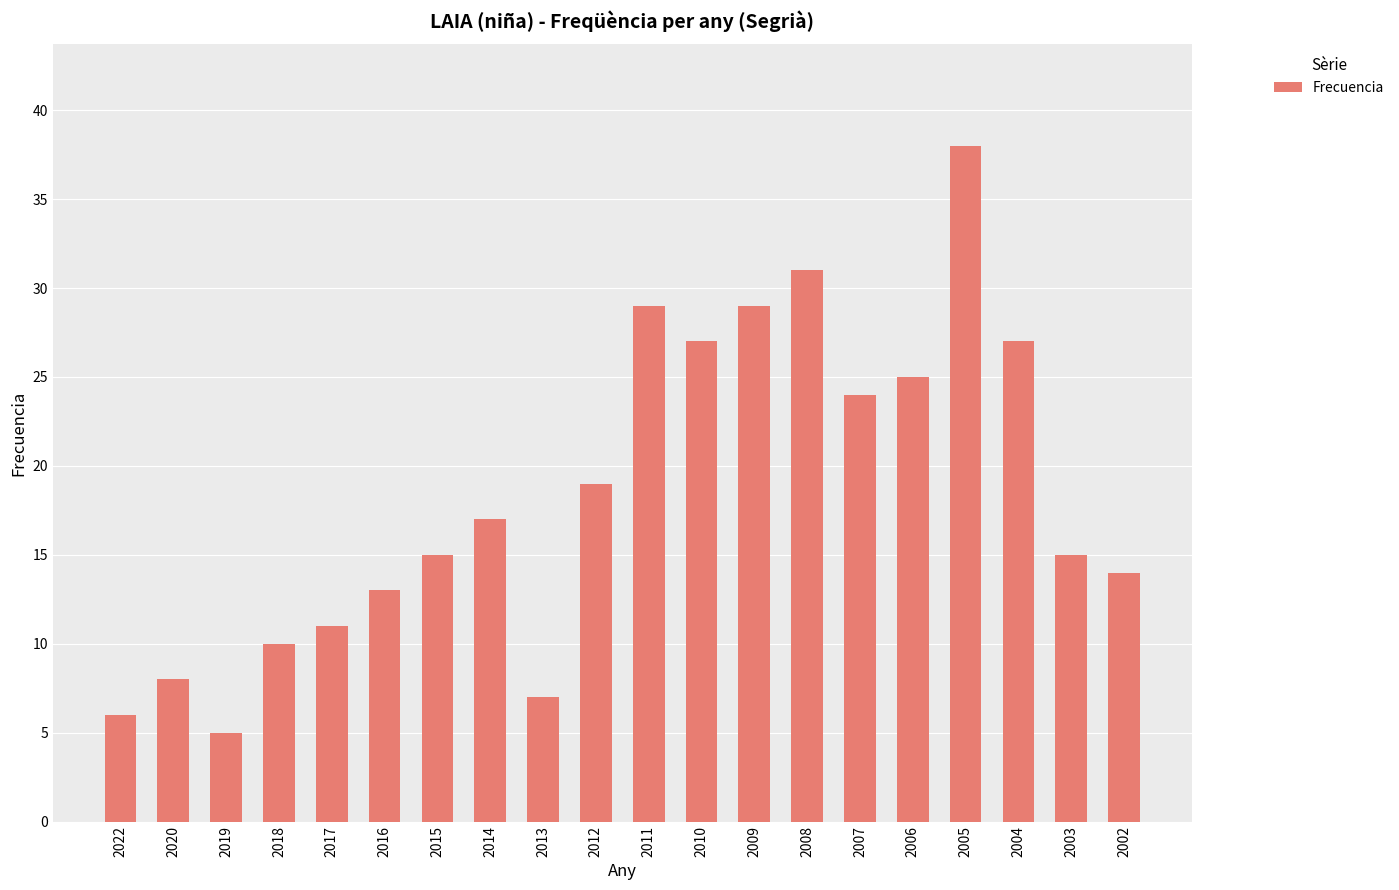

How many values are below 17?

10